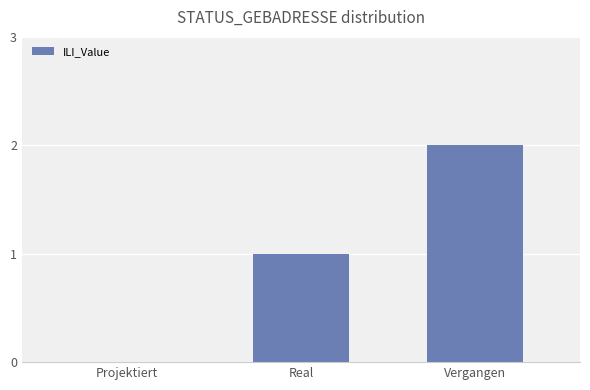

At which category does the chart reach its peak across all series?

Vergangen